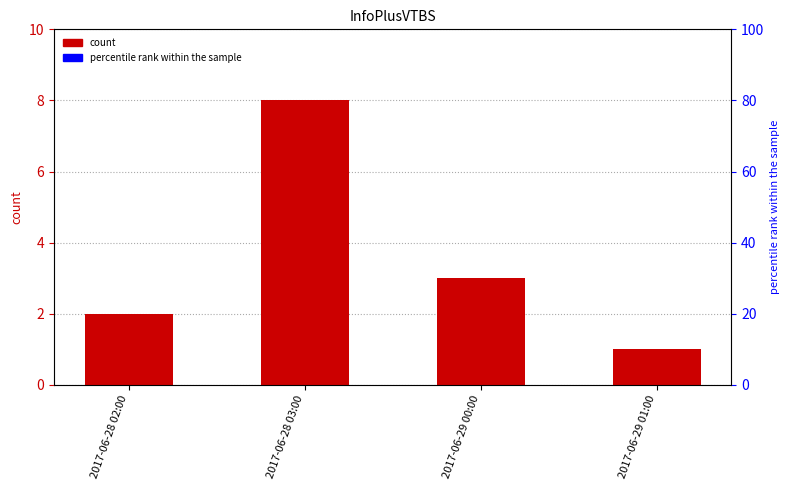

Are the bars horizontal?

No